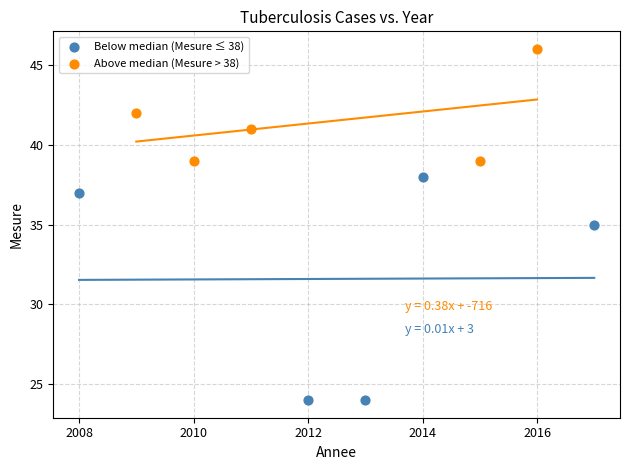

Which series has the largest Y range (max minus min)?

Below median (Mesure ≤ 38)